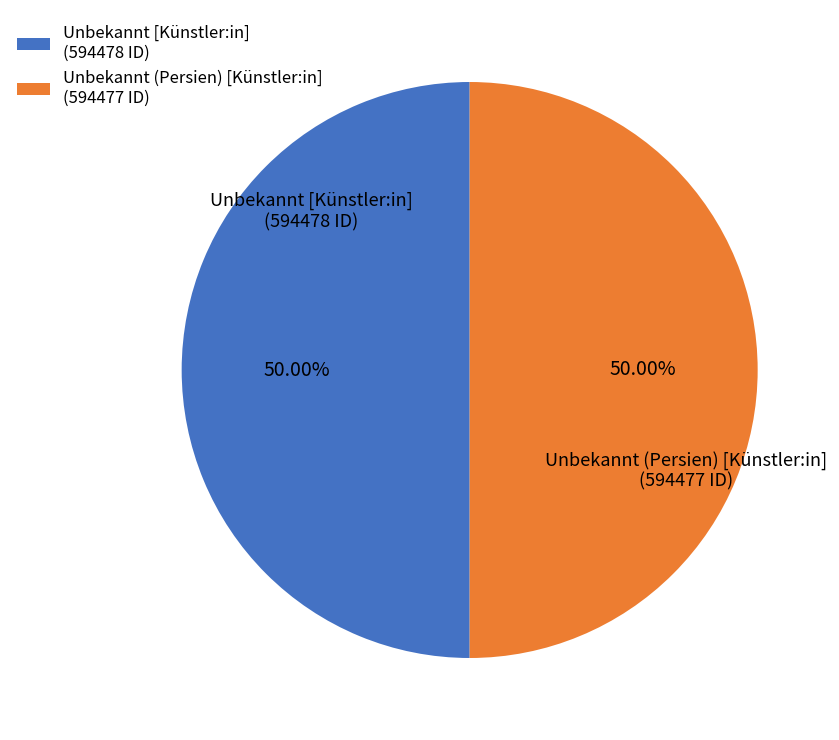

To the nearest percent, what is the average slice percentage?

50%